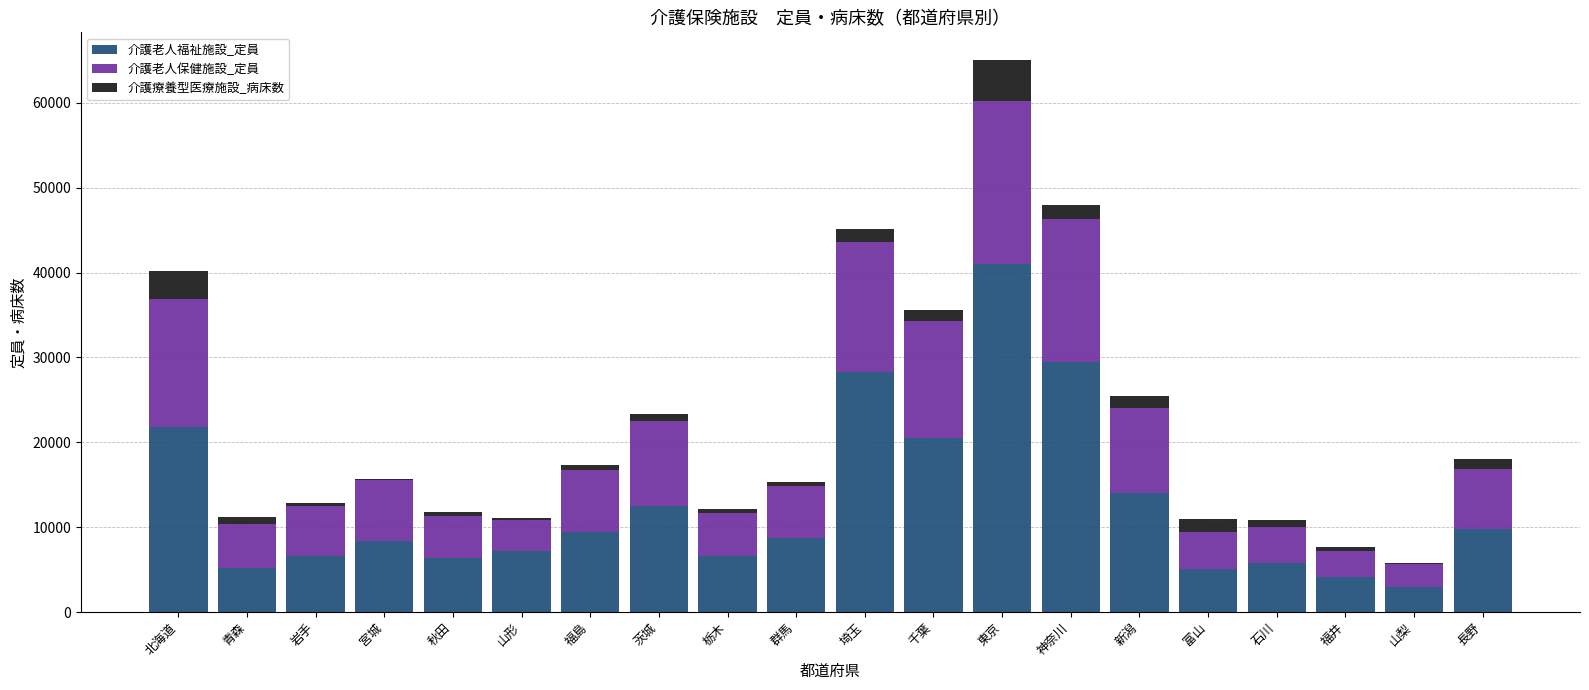

At which label does 介護老人福祉施設_定員 reach its peak?

東京